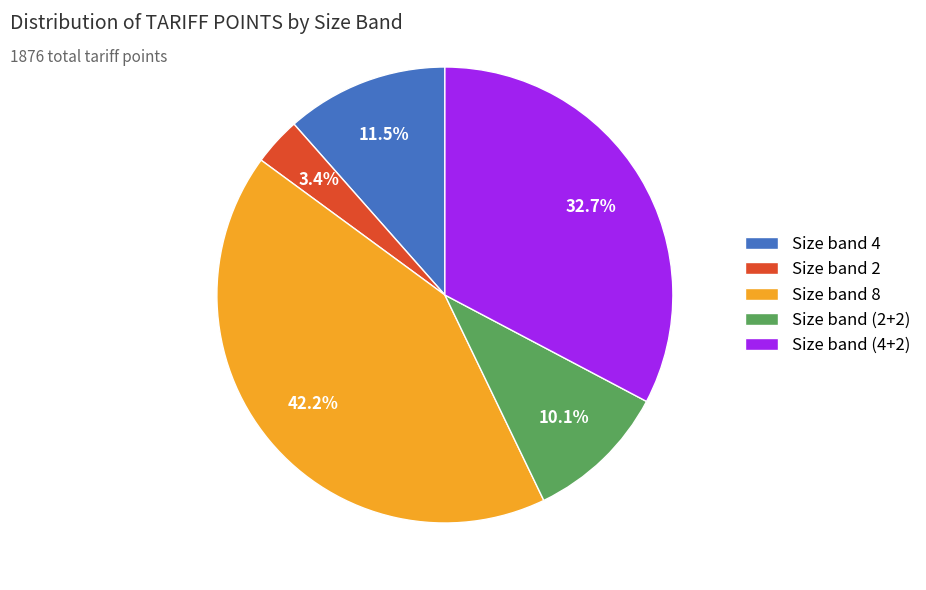

Which category has the smallest portion of the pie?

Size band 2